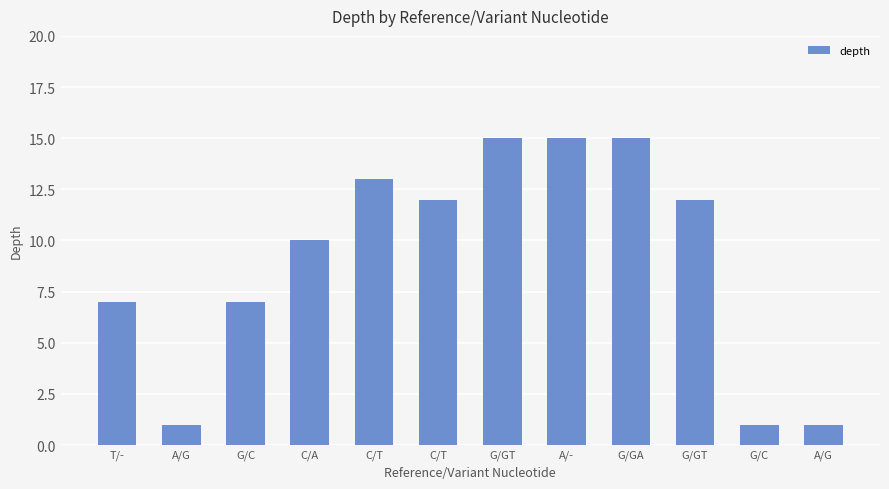

Rank the categories by value from highest to lowest.

G/GT, A/-, G/GA, C/T, C/T, G/GT, C/A, T/-, G/C, A/G, G/C, A/G